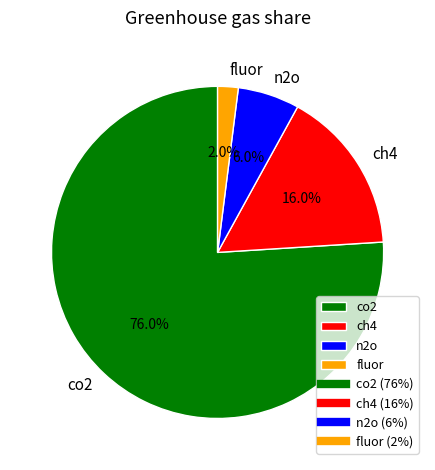

Count the number of slices in the pie.

4